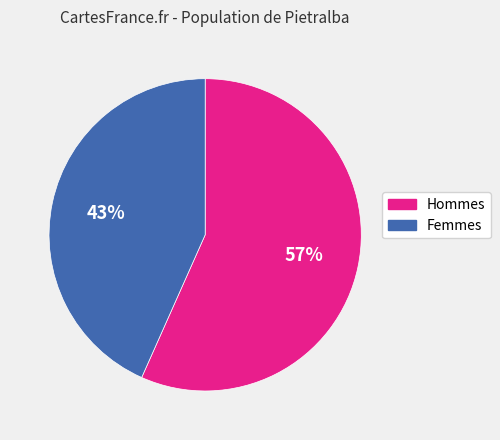

What percentage is the Femmes slice, to the nearest percent?

43%